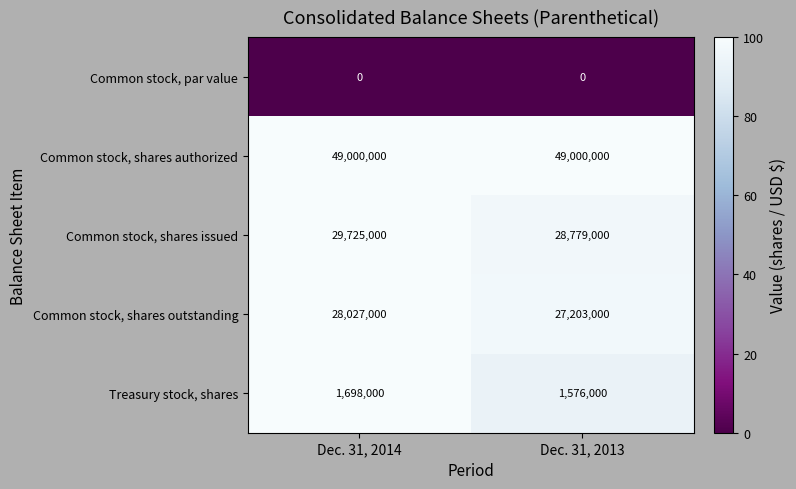

Reading left to right, transcribe all the data shown in this chart.

Common stock, par value: 0	0
Common stock, shares authorized: 49000000	49000000
Common stock, shares issued: 29725000	28779000
Common stock, shares outstanding: 28027000	27203000
Treasury stock, shares: 1698000	1576000